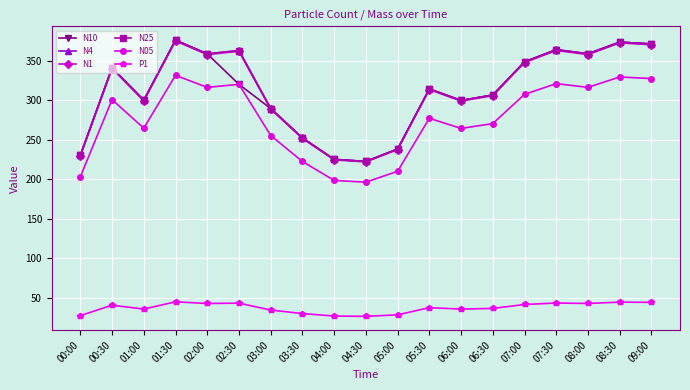

What position from the left is 05:30?

12